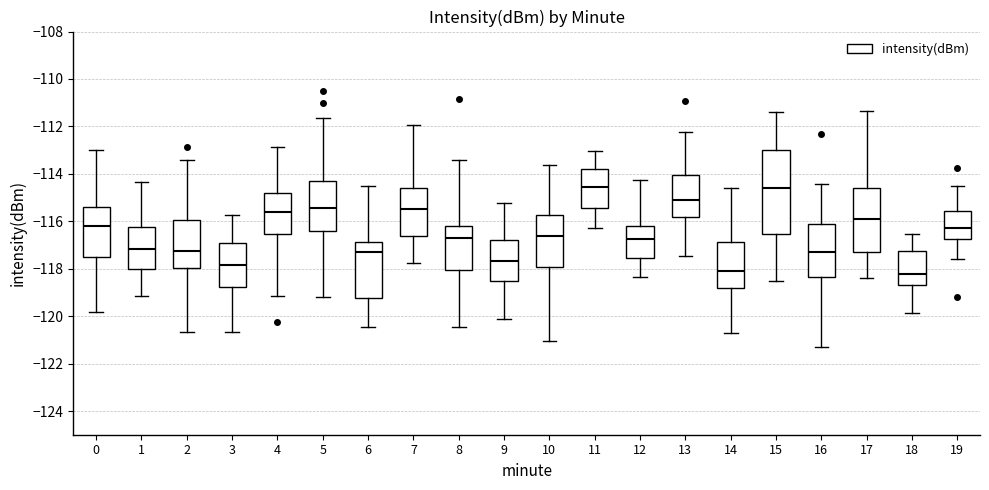

Reading left to right, transcribe this box plot: for each box, give where its median line is, the range the box spans, and where its two whiskers end, as read against the y-axis. The values are not printed on the chart, so give them approximately, as read against the axis.

0: median -116.2, box -117.4 to -115.4, whiskers -119.8 to -113.0
1: median -117.2, box -118.0 to -116.2, whiskers -119.2 to -114.4
2: median -117.2, box -118.0 to -116.0, whiskers -120.6 to -113.4
3: median -117.8, box -118.8 to -117.0, whiskers -120.6 to -115.8
4: median -115.6, box -116.6 to -114.8, whiskers -119.2 to -112.8
5: median -115.4, box -116.4 to -114.4, whiskers -119.2 to -111.6
6: median -117.4, box -119.2 to -116.8, whiskers -120.4 to -114.4
7: median -115.4, box -116.6 to -114.6, whiskers -117.8 to -112.0
8: median -116.6, box -118.0 to -116.2, whiskers -120.4 to -113.4
9: median -117.6, box -118.6 to -116.8, whiskers -120.2 to -115.2
10: median -116.6, box -118.0 to -115.8, whiskers -121.0 to -113.6
11: median -114.6, box -115.4 to -113.8, whiskers -116.2 to -113.0
12: median -116.8, box -117.6 to -116.2, whiskers -118.4 to -114.2
13: median -115.2, box -115.8 to -114.0, whiskers -117.4 to -112.2
14: median -118.2, box -118.8 to -116.8, whiskers -120.8 to -114.6
15: median -114.6, box -116.6 to -113.0, whiskers -118.6 to -111.4
16: median -117.2, box -118.4 to -116.0, whiskers -121.2 to -114.4
17: median -116.0, box -117.2 to -114.6, whiskers -118.4 to -111.4
18: median -118.2, box -118.6 to -117.2, whiskers -119.8 to -116.6
19: median -116.2, box -116.8 to -115.6, whiskers -117.6 to -114.6